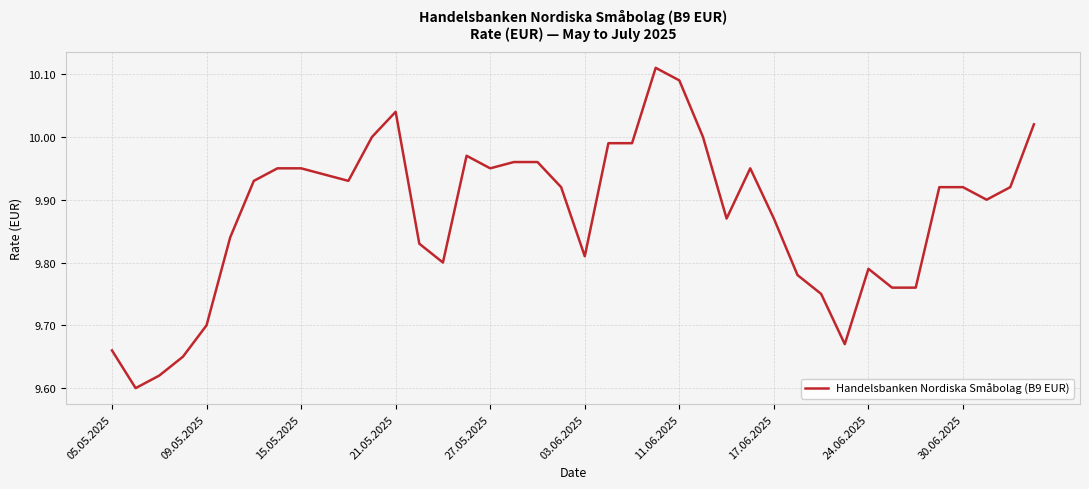

How many lines are shown in the chart?

1